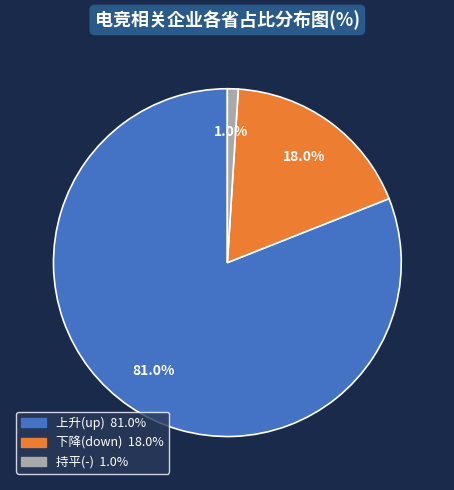

Does any single category account for the majority?

Yes